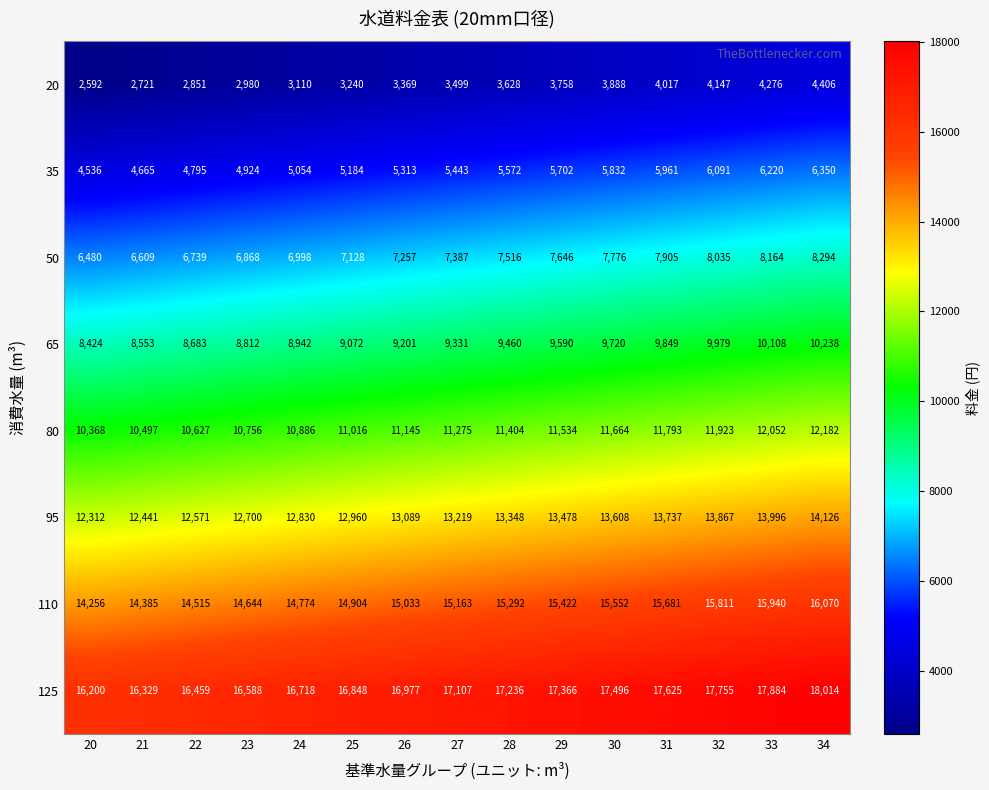

Which series has the largest total across all categories?

125